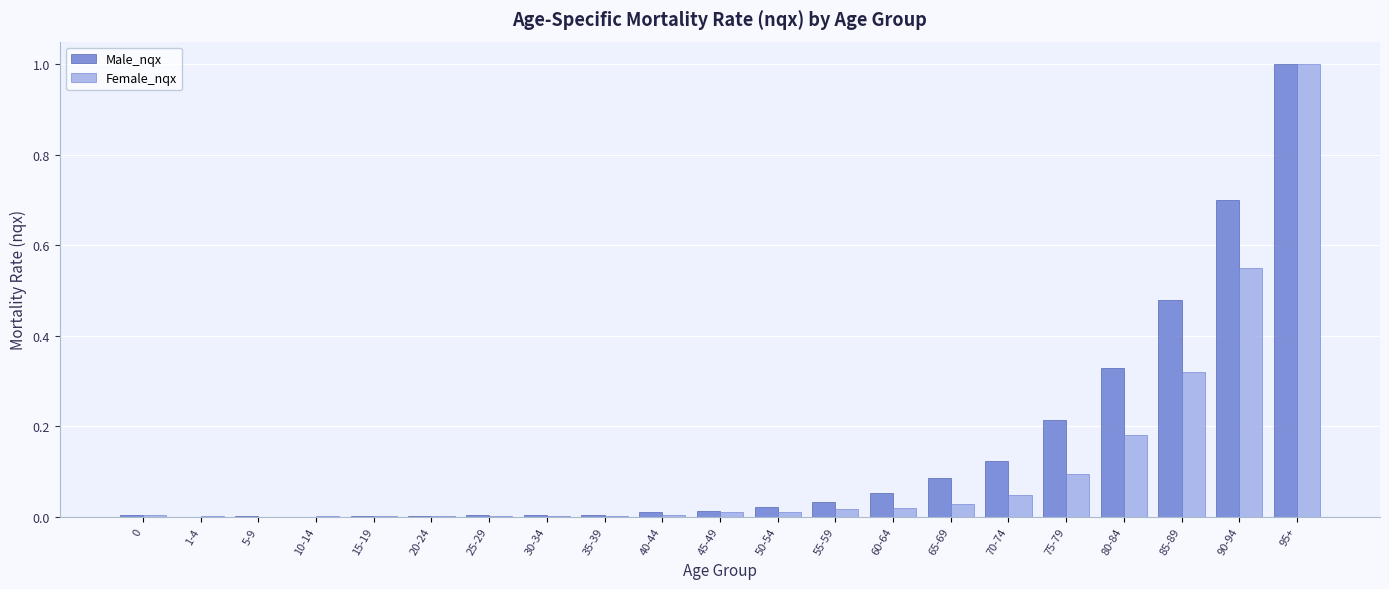

The Male_nqx series shows 0.0 at 15-19. True or false?

True